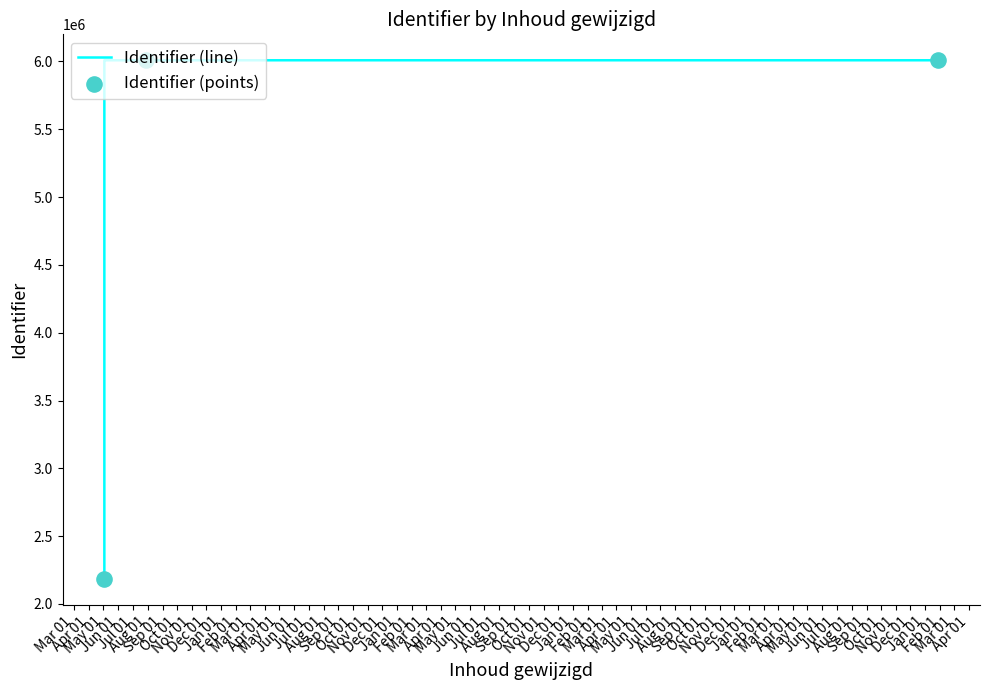

Between 2020-05-03 and 2020-05-03, which is larger?

2020-05-03